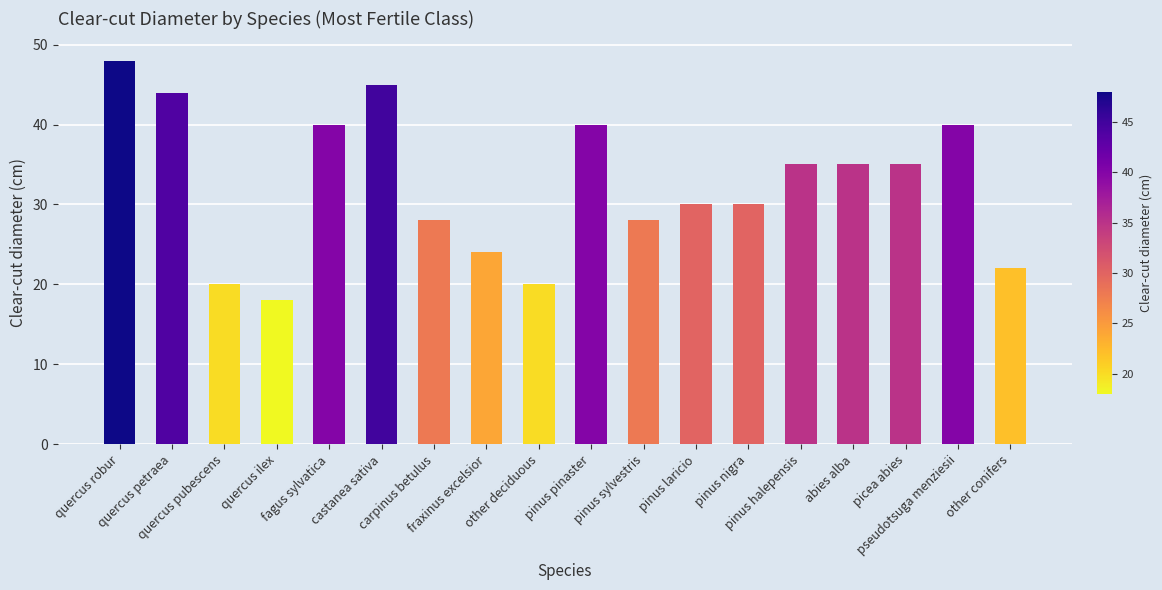

What is the difference between the maximum and second lowest values?

28